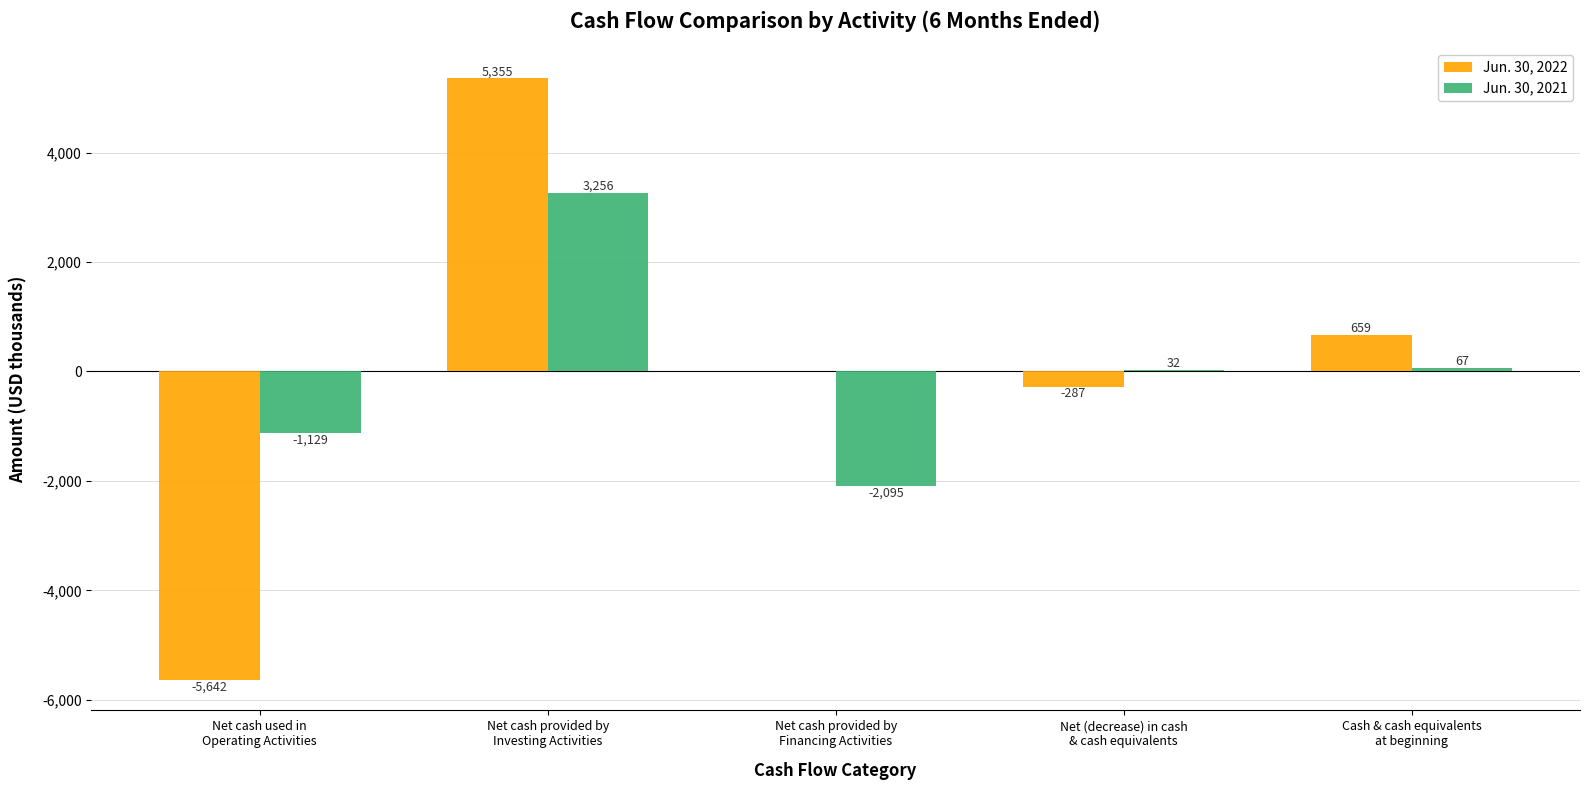

Reading left to right, list all the values displayed in this chart.

Jun. 30, 2022: -5642	5355	0	-287	659
Jun. 30, 2021: -1129	3256	-2095	32	67